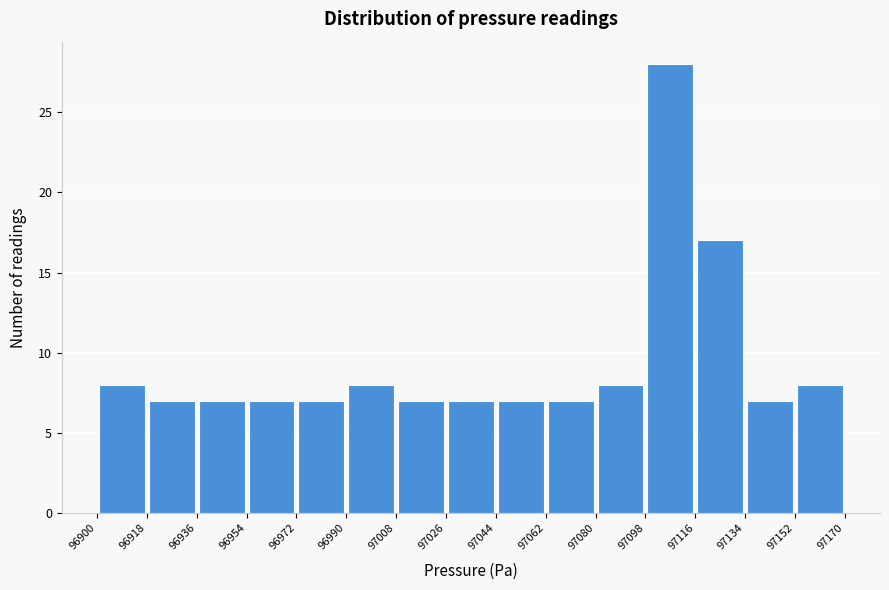

Reading left to right, transcribe this chart: for each bar, give the range it covers on the x-axis and its height. The values are not printed on the chart, so give them approximately, as read against the axis.

96900 to 96918: 8
96918 to 96936: 7
96936 to 96954: 7
96954 to 96972: 7
96972 to 96990: 7
96990 to 97008: 8
97008 to 97026: 7
97026 to 97044: 7
97044 to 97062: 7
97062 to 97080: 7
97080 to 97098: 8
97098 to 97116: 28
97116 to 97134: 17
97134 to 97152: 7
97152 to 97170: 8